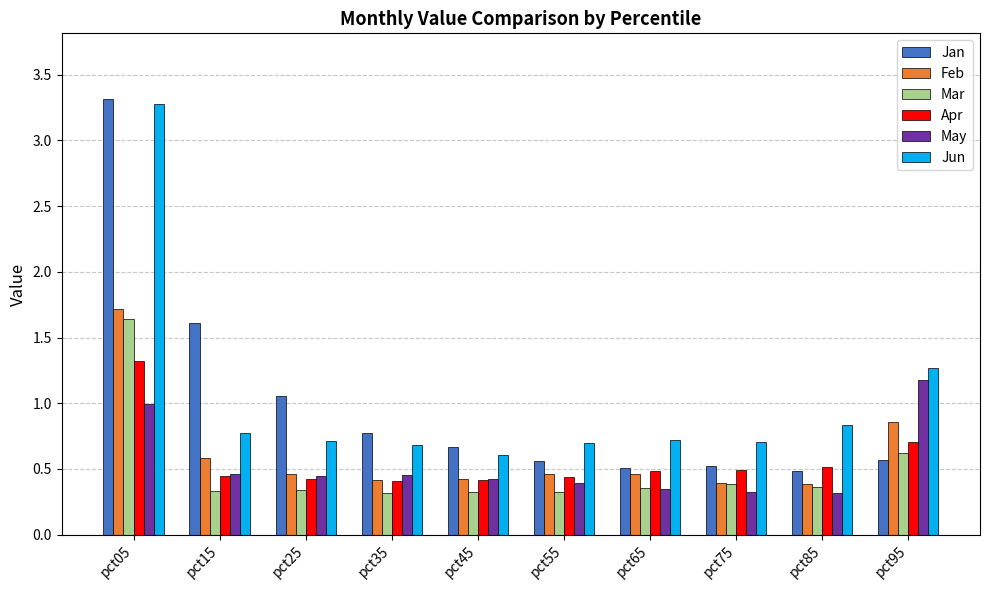

Which series changed the most between pct05 and pct15?

Jun